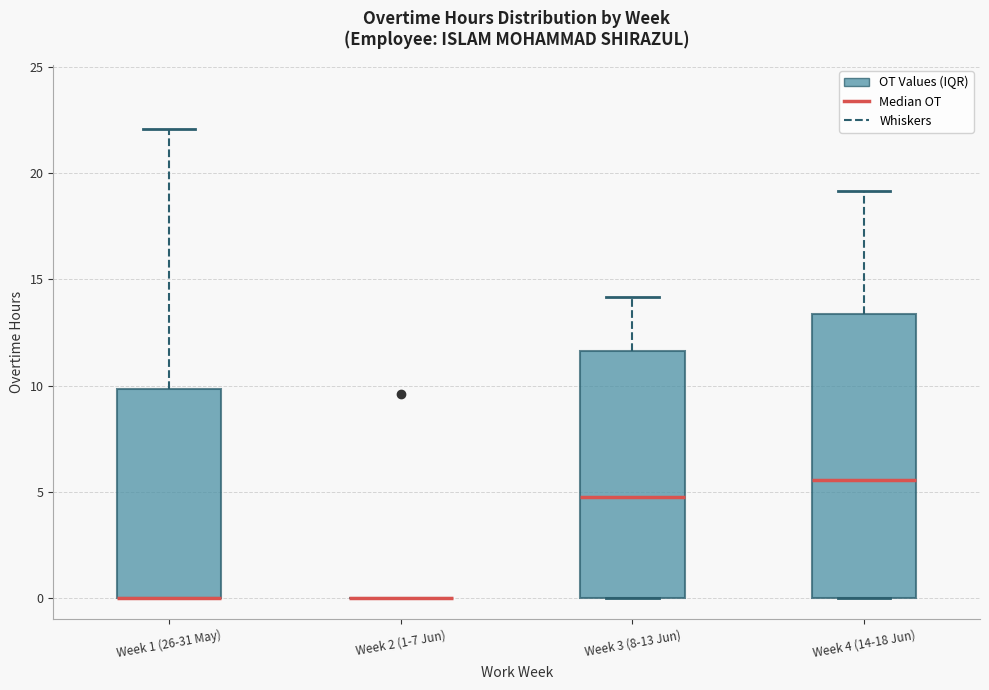

Which box is the tallest, from its lower edge to its upper edge?

Week 4 (14-18 Jun)